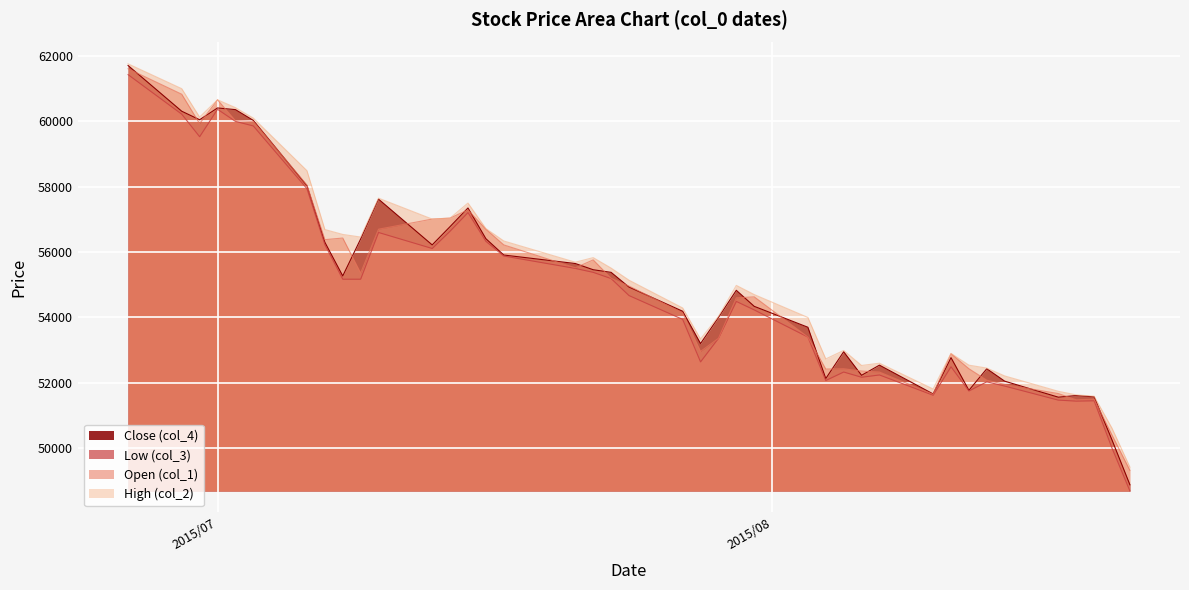

Where do Close (col_4) and Open (col_1) first cross each other?

2015/06/26 and 2015/06/29